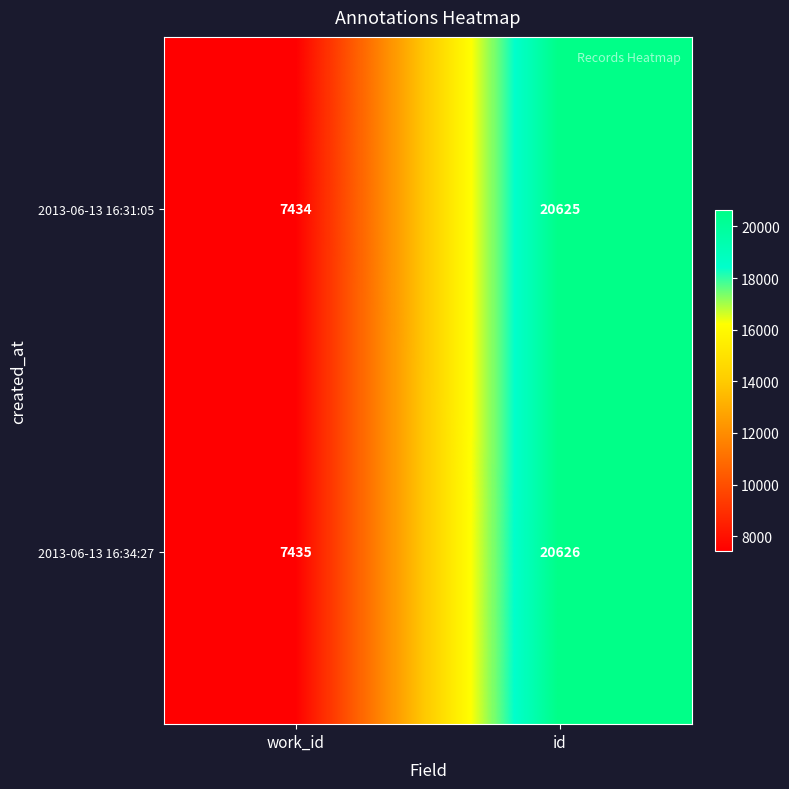

List the series in order of their peak value, lowest first.

2013-06-13 16:31:05, 2013-06-13 16:34:27